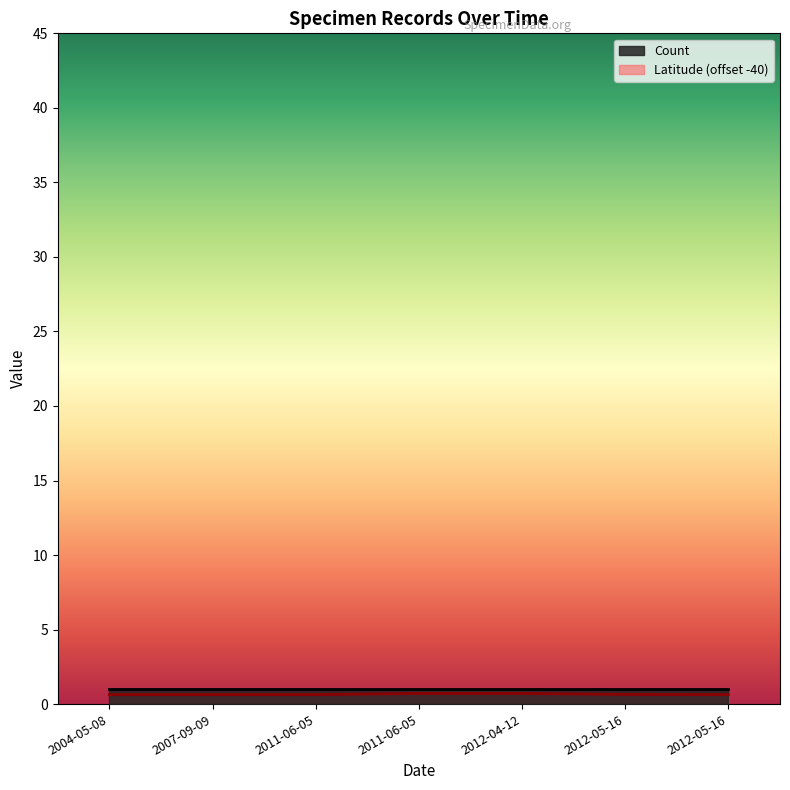

What is the change in value from 2012-04-12 to 2012-05-16?

-0.1